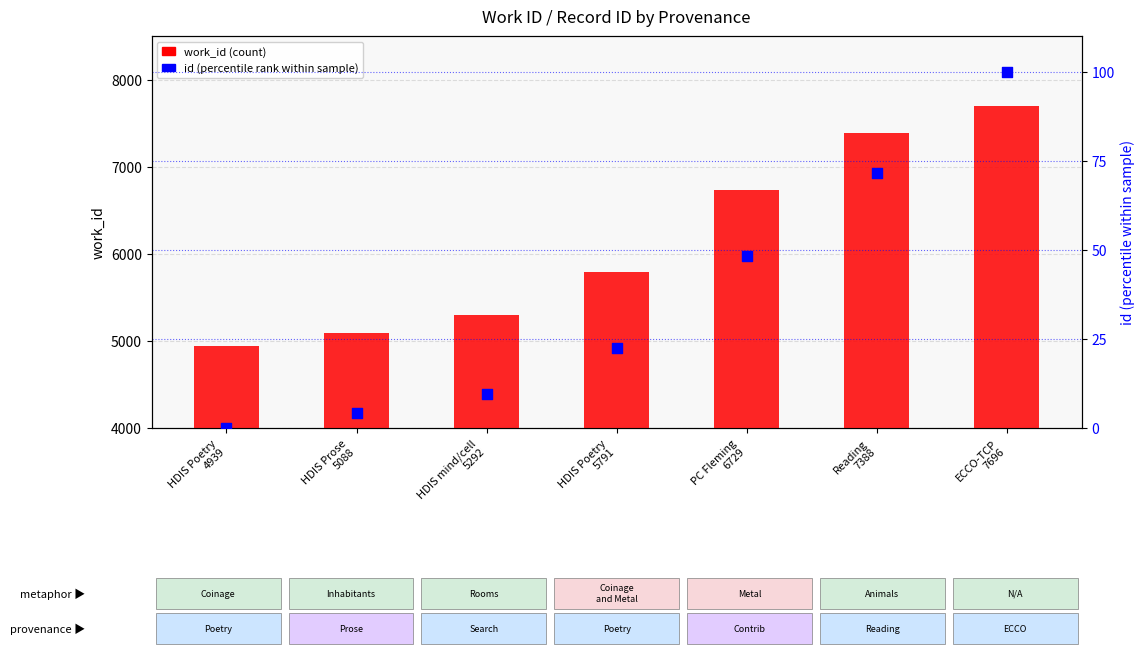

Which series has the widest spread of Y values?

work_id